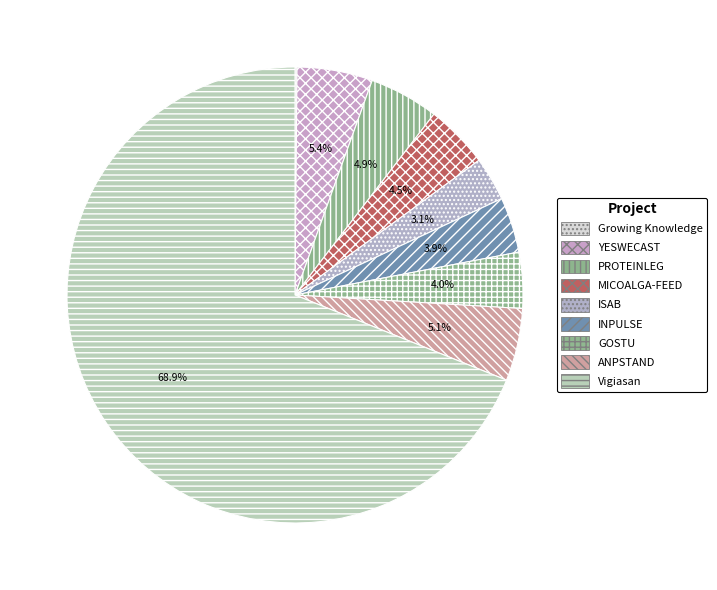

Which slice is the smallest?

Growing Knowledge